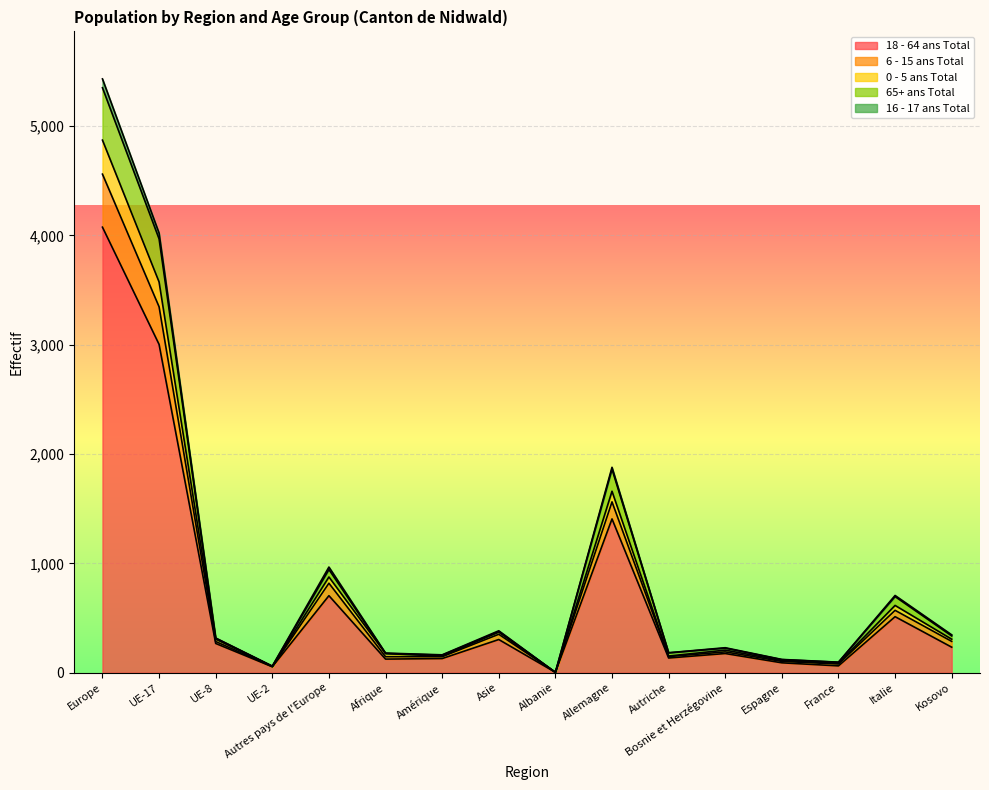

Reading left to right, what are all the values shown in this chart?

18 - 64 ans Total: Europe=4075	UE-17=3003	UE-8=268	UE-2=55	Autres pays de l'Europe=705	Afrique=125	Amérique=130	Asie=304	Albanie=4	Allemagne=1407	Autriche=135	Bosnie et Herzégovine=176	Espagne=91	France=63	Italie=513	Kosovo=234
6 - 15 ans Total: Europe=4871	UE-17=3574	UE-8=308	UE-2=58	Autres pays de l'Europe=876	Afrique=176	Amérique=152	Asie=372	Albanie=4	Allemagne=1660	Autriche=153	Bosnie et Herzégovine=207	Espagne=112	France=87	Italie=616	Kosovo=307
0 - 5 ans Total: Europe=5431	UE-17=4021	UE-8=318	UE-2=61	Autres pays de l'Europe=967	Afrique=180	Amérique=164	Asie=384	Albanie=4	Allemagne=1879	Autriche=183	Bosnie et Herzégovine=229	Espagne=122	France=97	Italie=707	Kosovo=347
65+ ans Total: Europe=5350	UE-17=3968	UE-8=315	UE-2=60	Autres pays de l'Europe=944	Afrique=177	Amérique=161	Asie=377	Albanie=4	Allemagne=1862	Autriche=182	Bosnie et Herzégovine=225	Espagne=120	France=96	Italie=697	Kosovo=337
16 - 17 ans Total: Europe=4560	UE-17=3347	UE-8=286	UE-2=56	Autres pays de l'Europe=819	Afrique=147	Amérique=147	Asie=352	Albanie=4	Allemagne=1563	Autriche=148	Bosnie et Herzégovine=191	Espagne=104	France=80	Italie=571	Kosovo=287